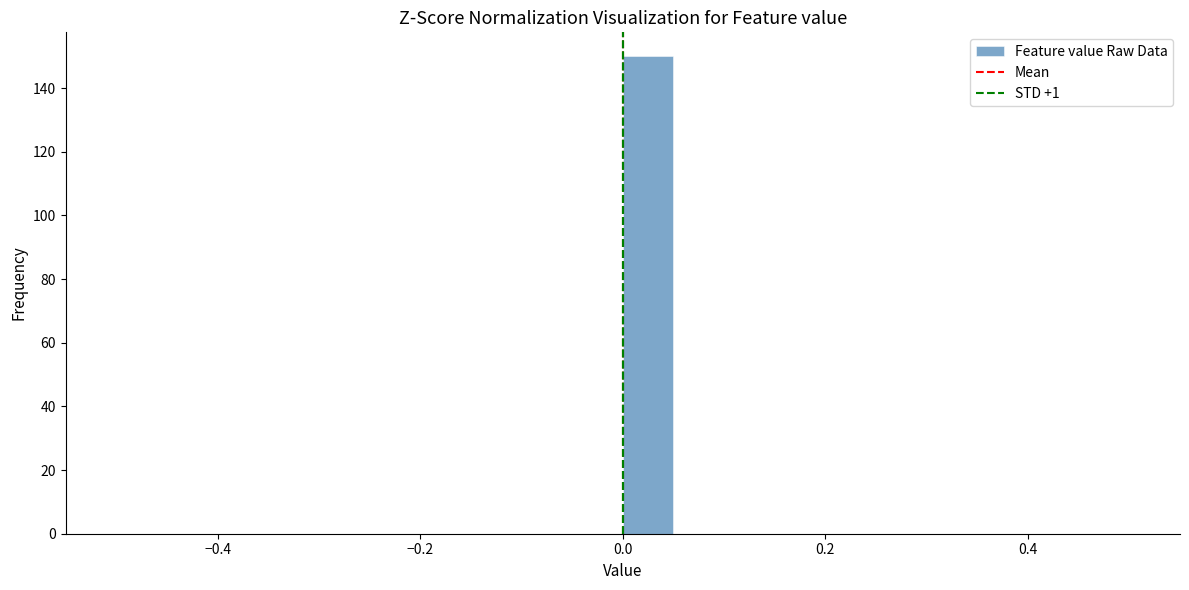

Around what value on the x-axis is the tallest bar? Give the approximate position of its centre, as read against the axis.

0.02